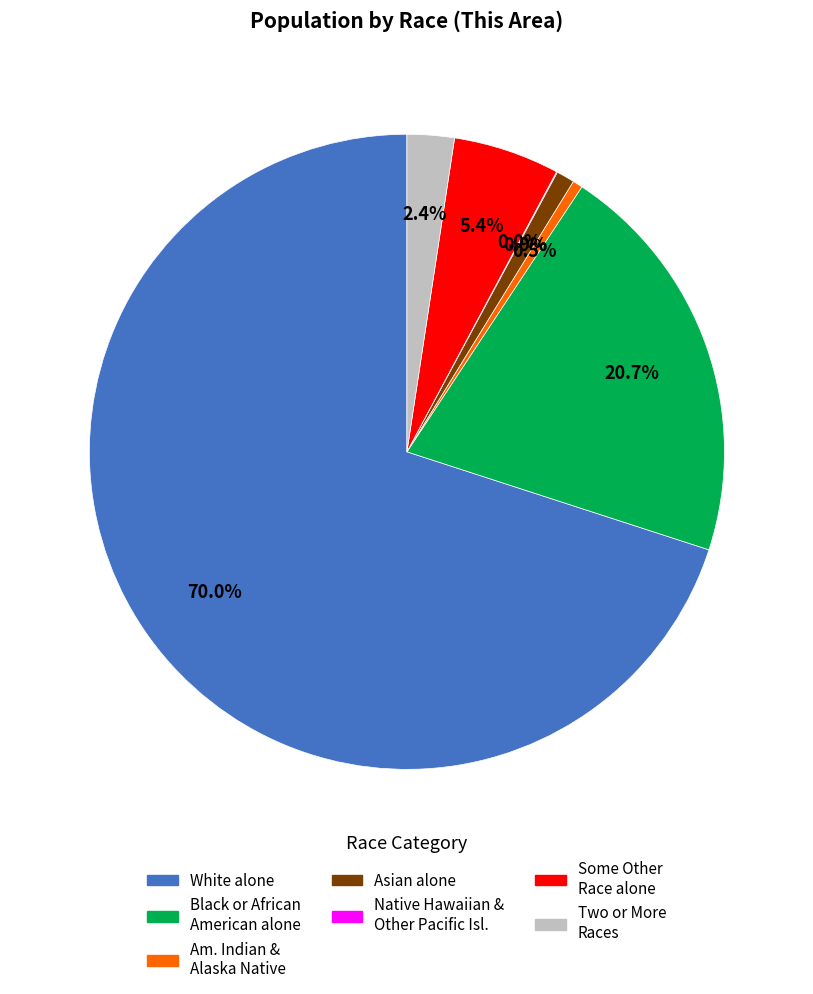

Which category has the biggest portion of the pie?

White alone